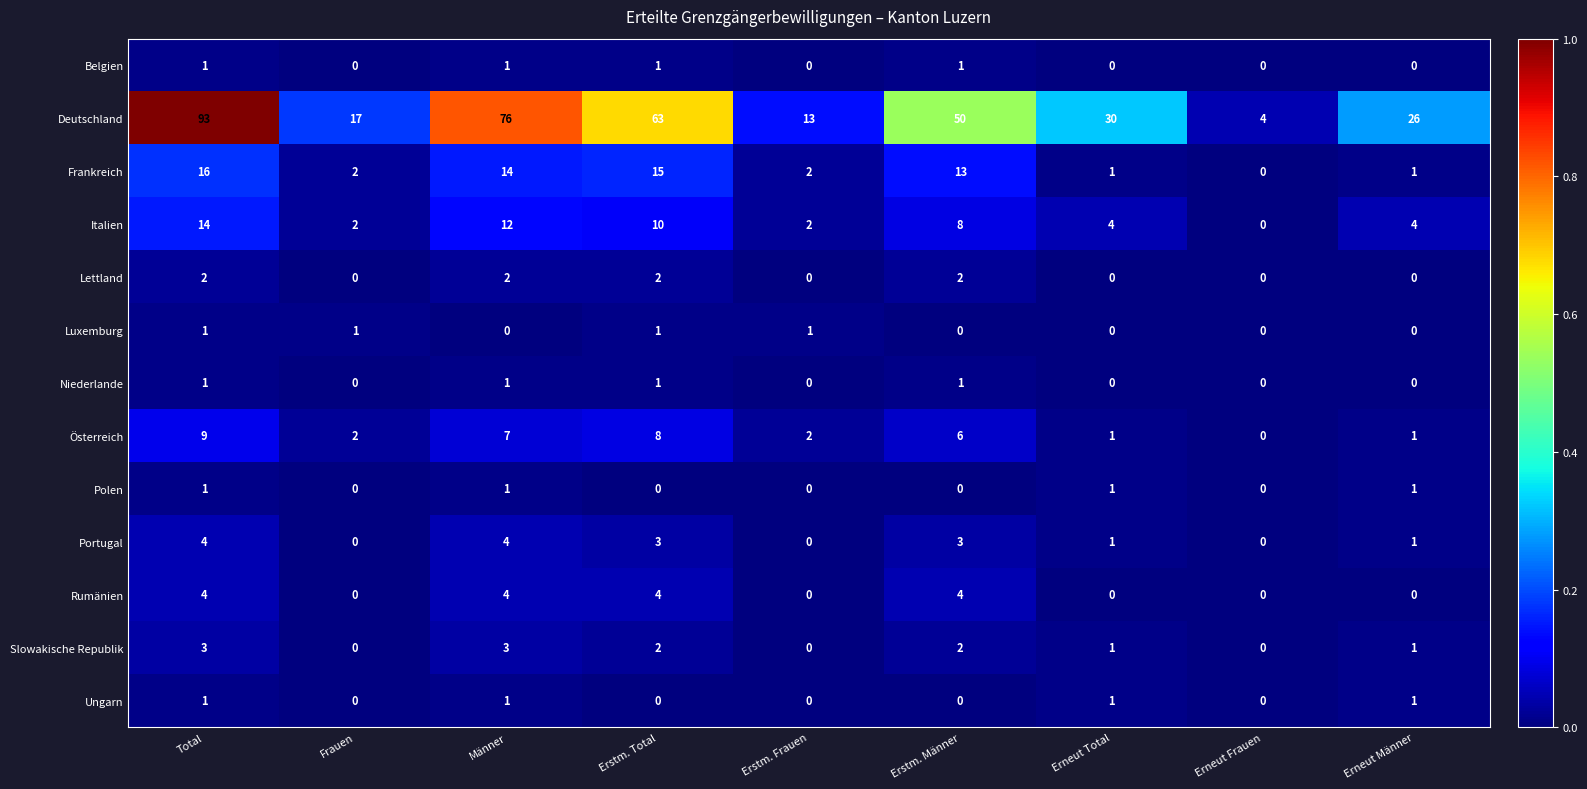

What is the average value of the Deutschland series?

41